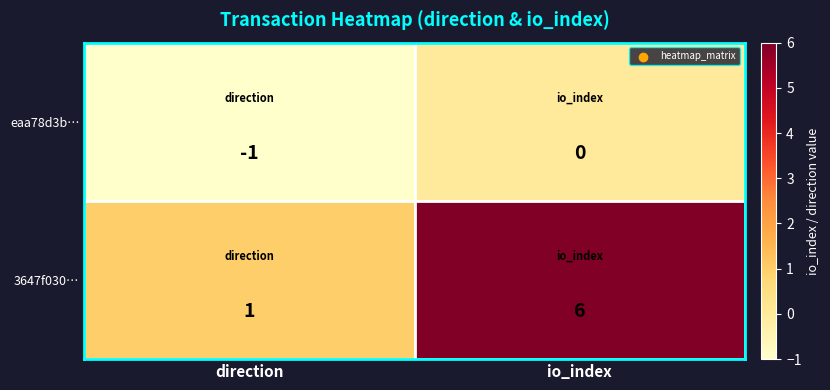

The value of eaa78d3b… at direction is -1. True or false?

True